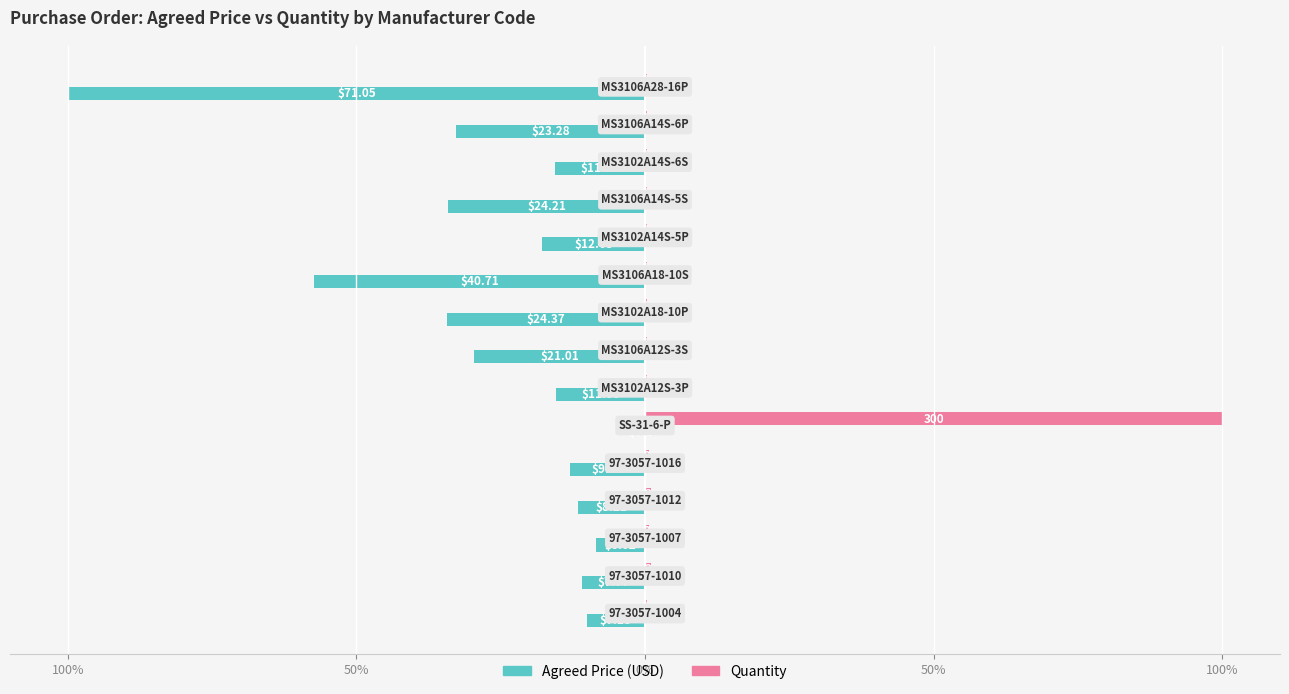

How many series are shown in this chart?

2